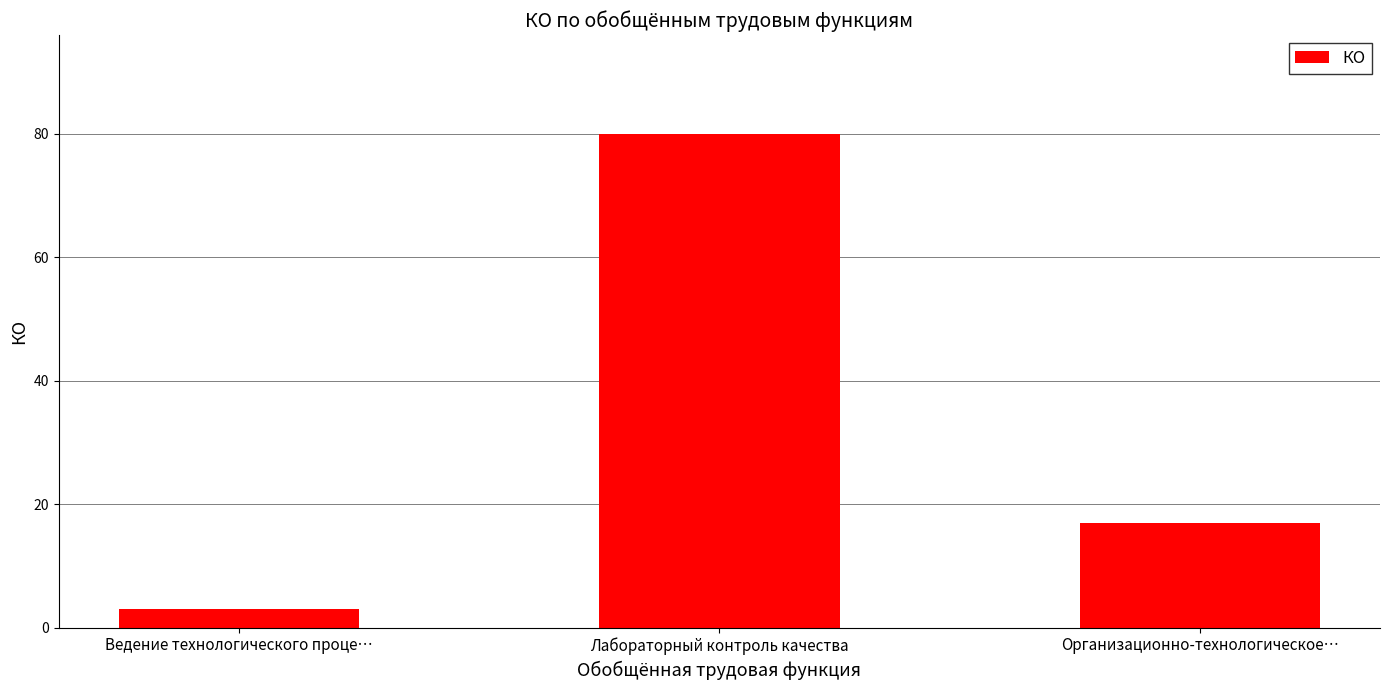

Reading left to right, what are all the values shown in this chart?

Ведение технологического проце…=3	Лабораторный контроль качества=80	Организационно-технологическое…=17